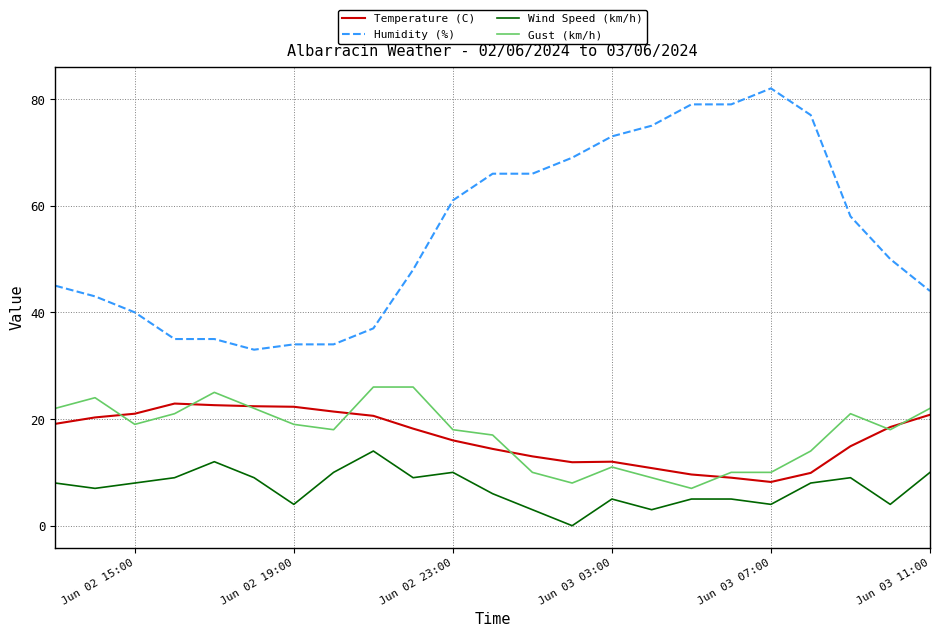

True or false: Temperature (C) and Humidity (%) cross at least once.

False